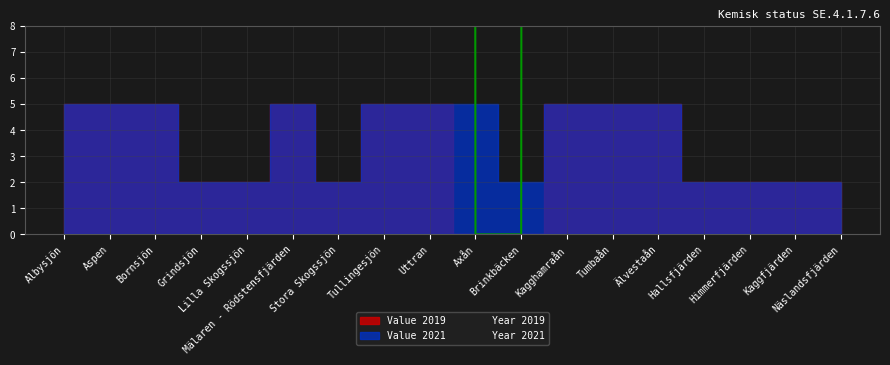

Is it true that Value 2019 equals 2 at Kaggfjärden?

True